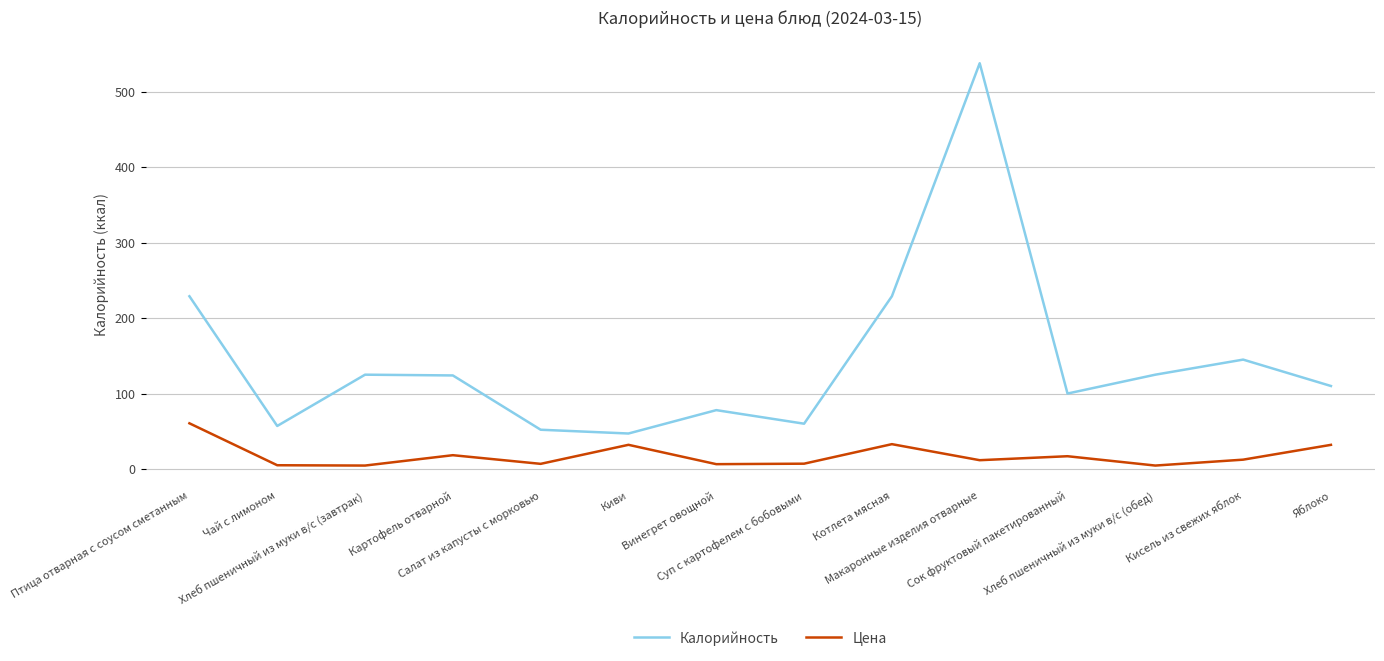

Which series has the largest total across all categories?

Калорийность